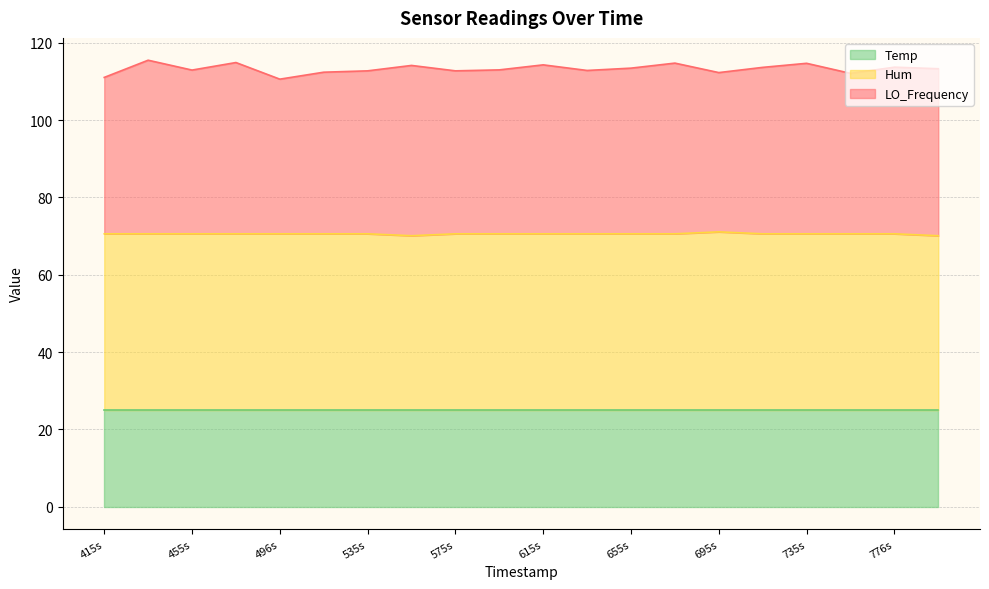

What is the difference between the second highest and minimum values in the LO_Frequency series?

4.3